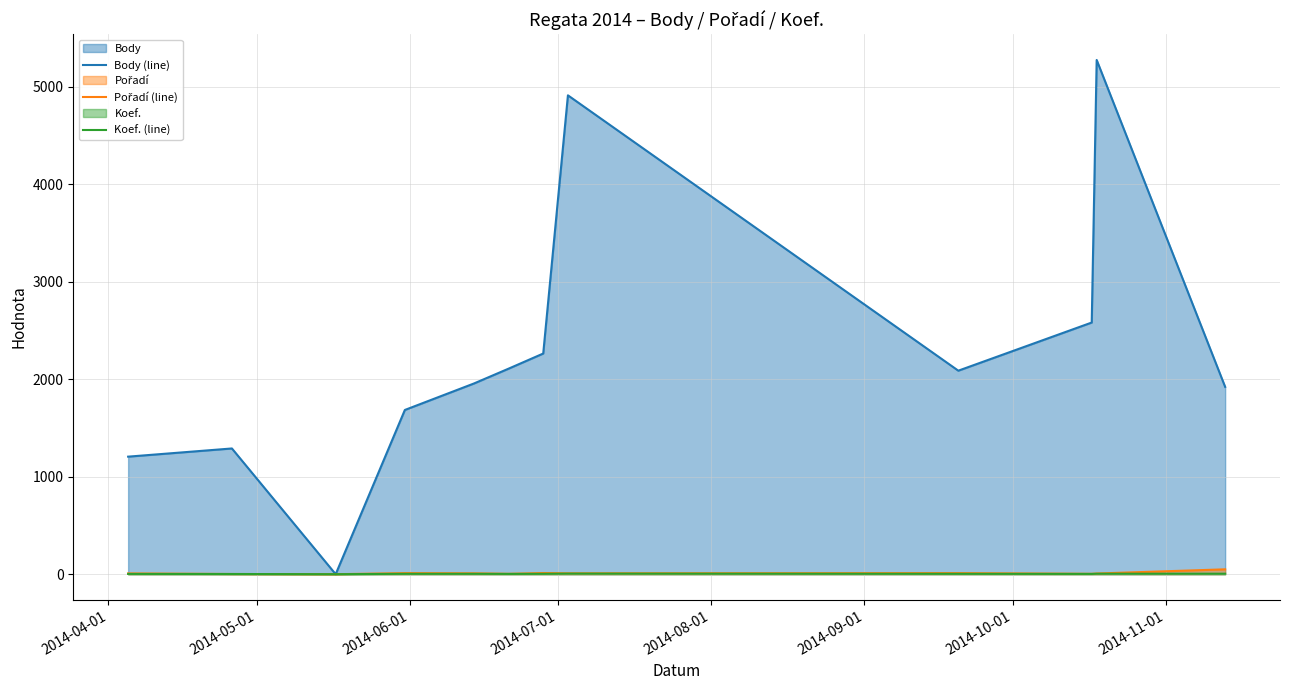

What is the greatest value displayed?

5276